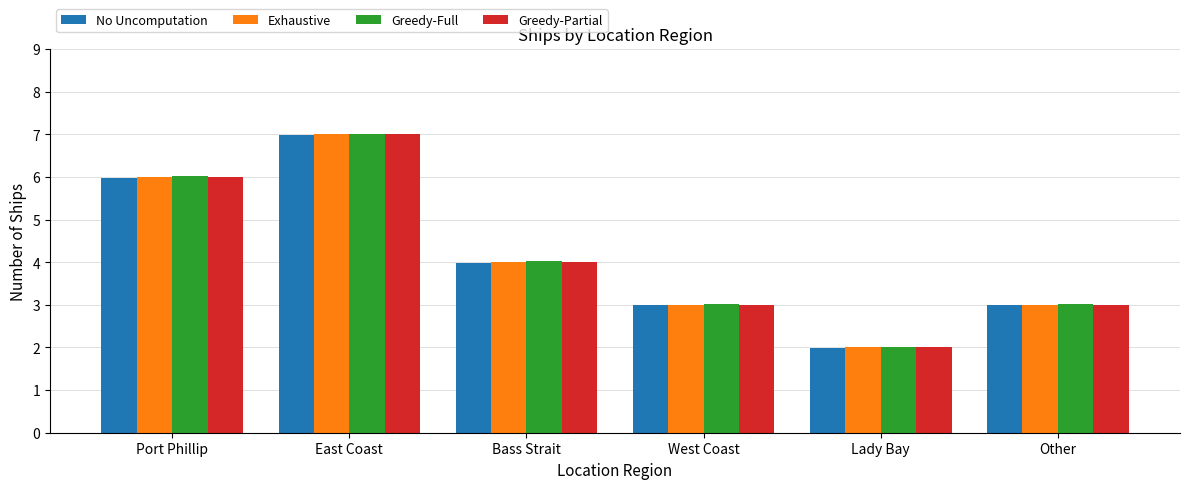

How many bars are there in each group?

4